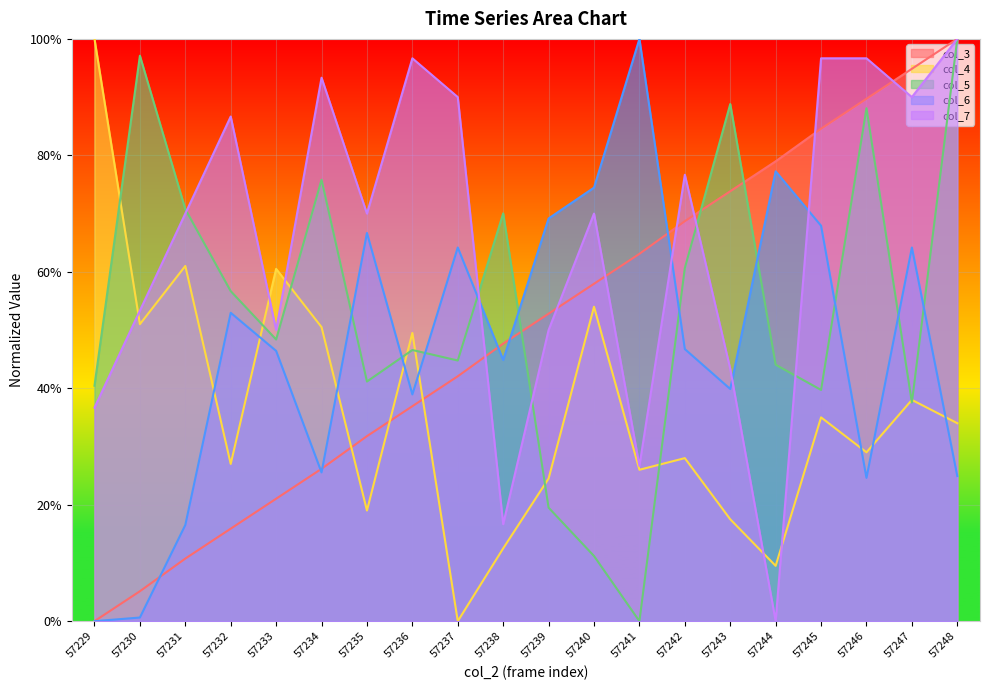

The col_3 series shows 1.7 at 57247. True or false?

False